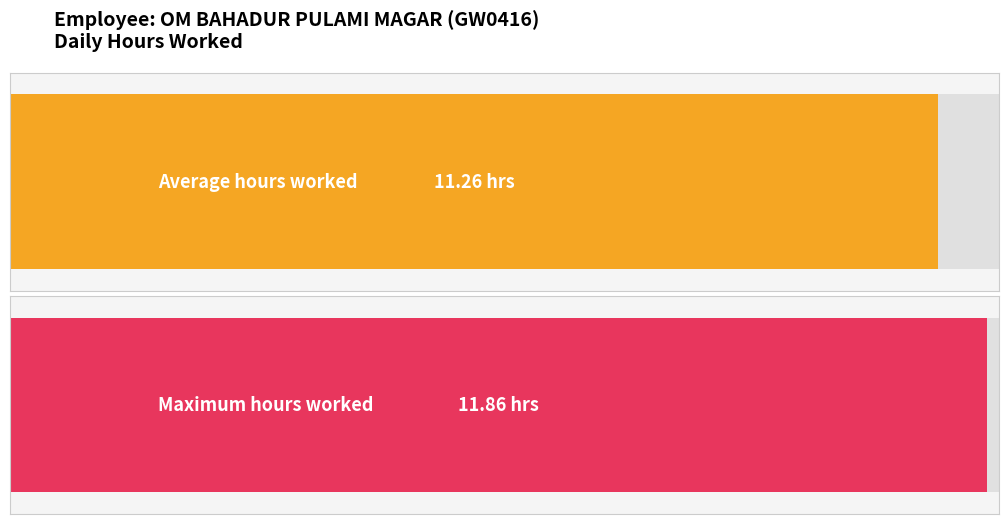

The chart shows a value of -3.8 at 22-Tue. True or false?

False